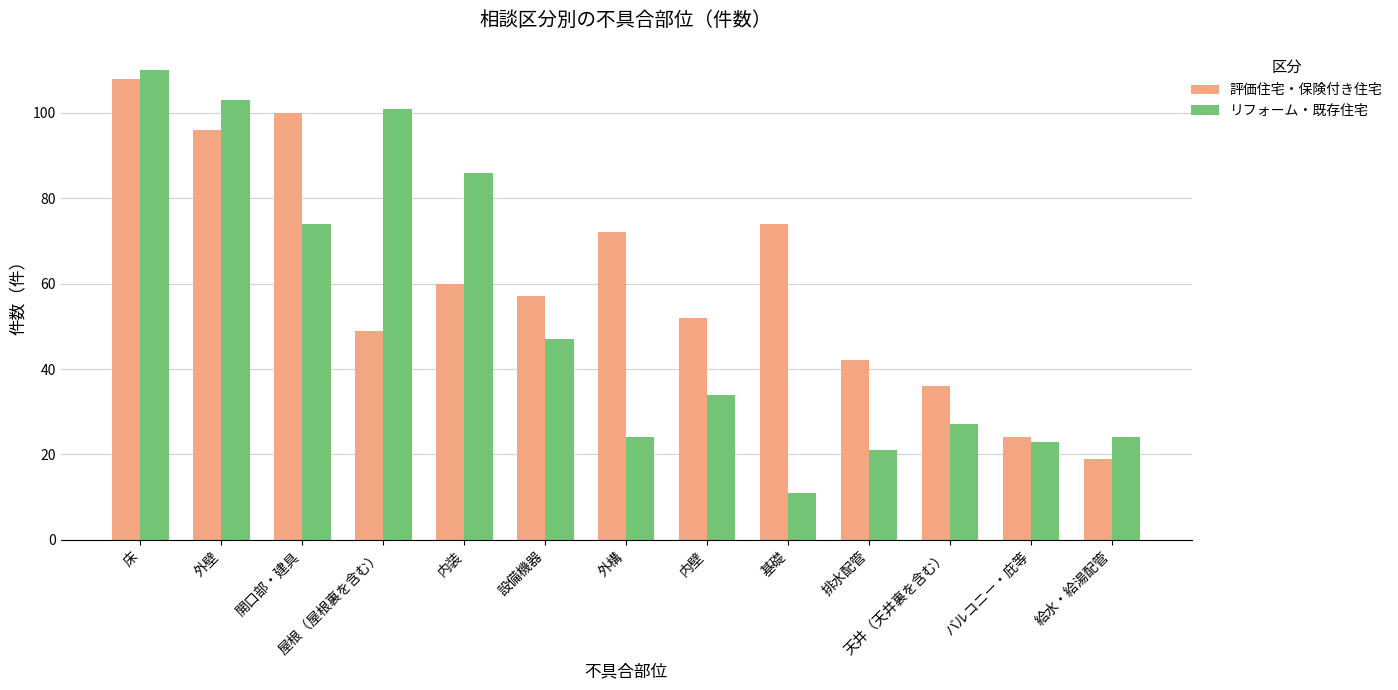

What is the greatest value displayed?

110